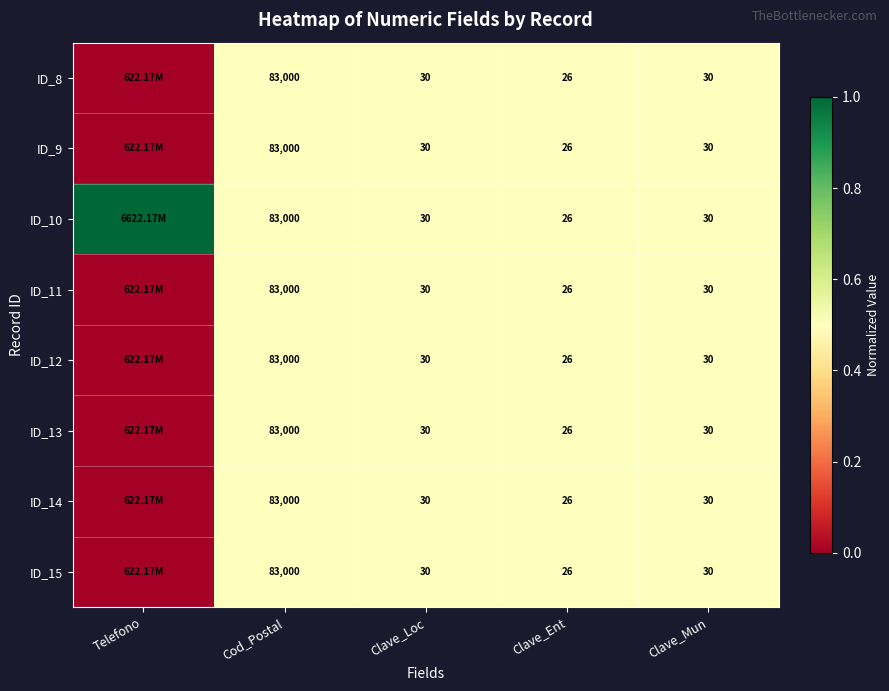

List the labels in order of ID_14 value, smallest first.

Telefono, Cod_Postal, Clave_Loc, Clave_Ent, Clave_Mun